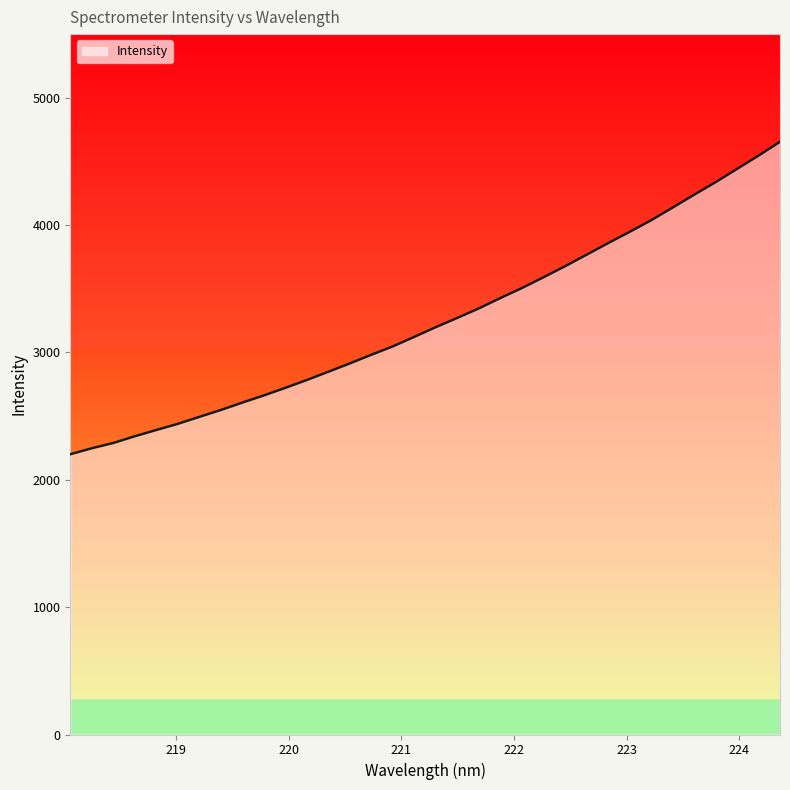

What is the difference between the maximum and minimum values?

2453.9